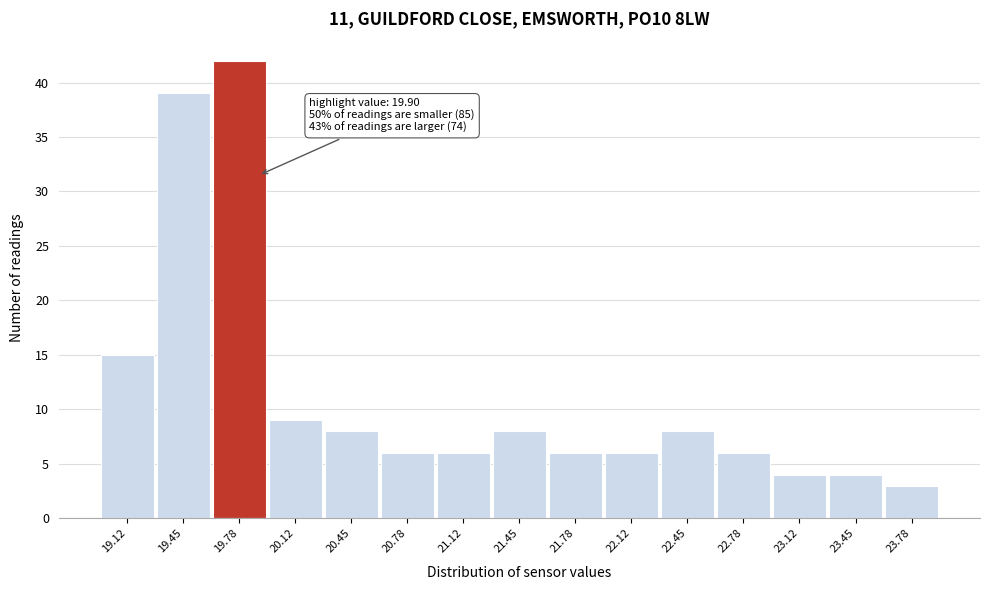

Which range on the x-axis has the tallest bar?

19.60 to 19.95